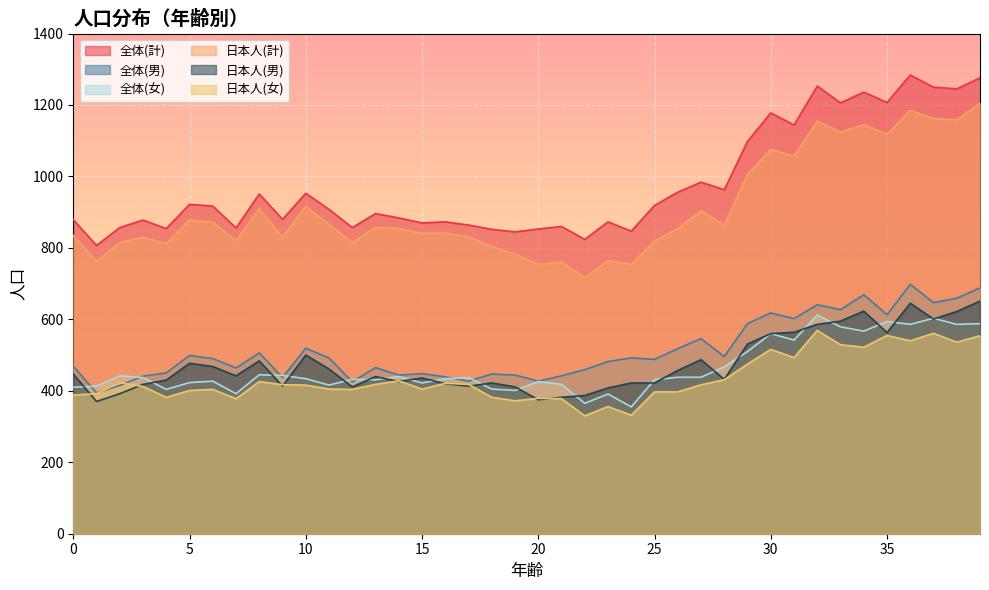

What is the approximate value of 全体(計) at 5?

922